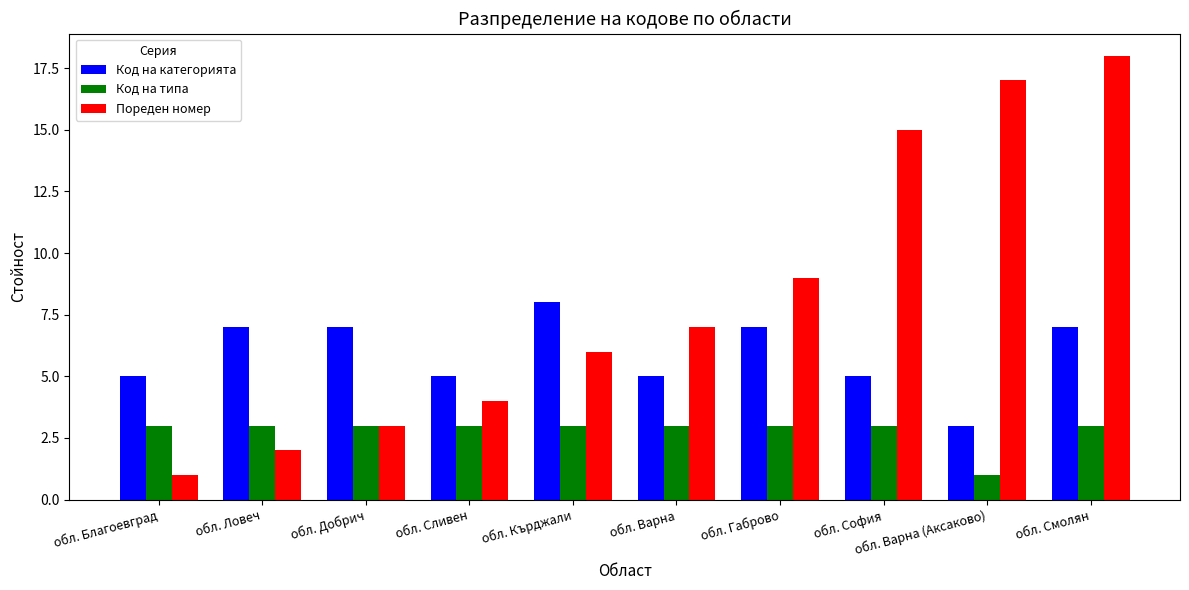

What is the average value of the Код на категорията series?

6